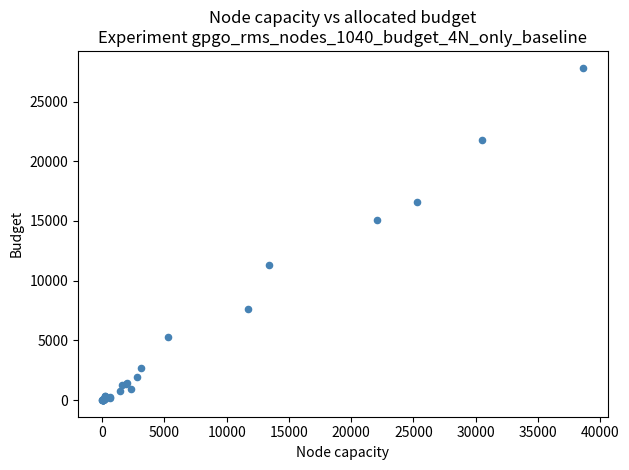

What Y value in the scatter plot is closest to 13921?

15078